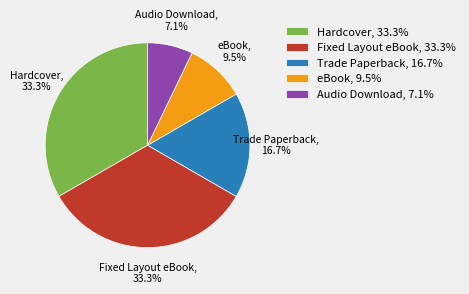

The eBook slice represents 15% of the pie. True or false?

False